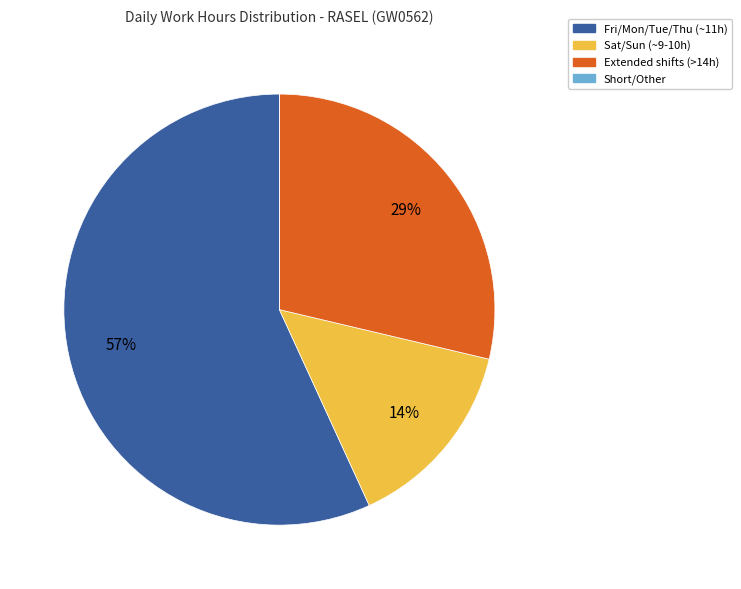

Which has a higher value, Fri/Mon/Tue/Thu (~11h) or Sat/Sun (~9-10h)?

Fri/Mon/Tue/Thu (~11h)